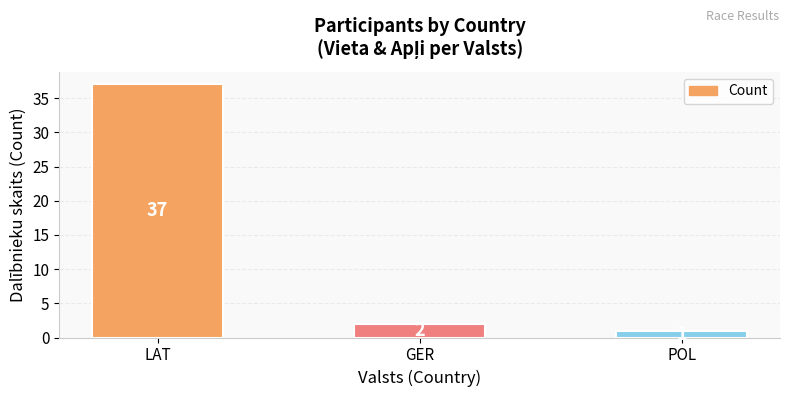

Count the number of categories in the chart.

3